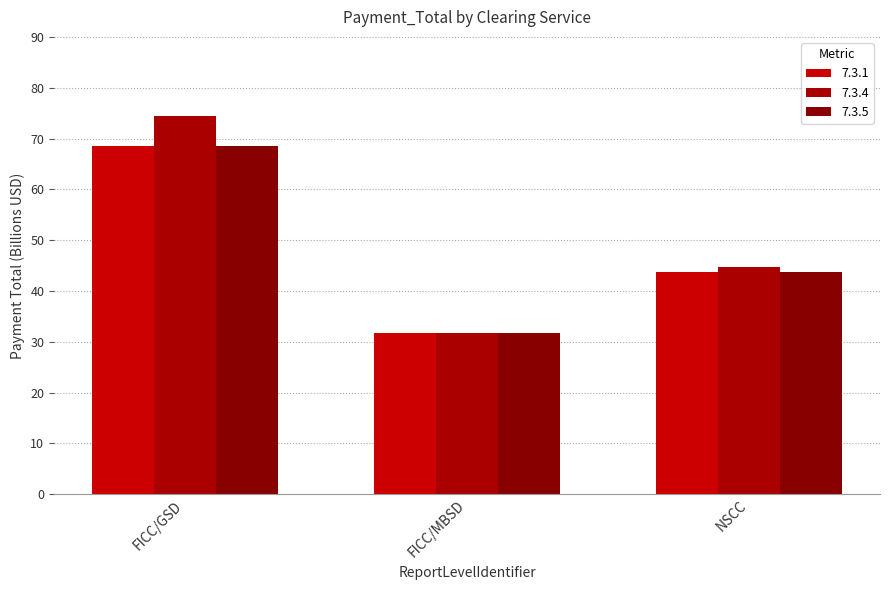

At which label does 7.3.1 first exceed 43?

FICC/GSD